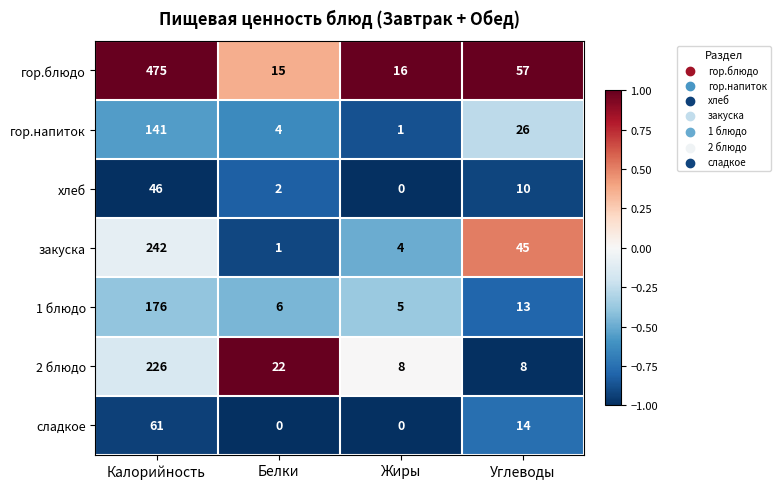

How many distinct data groups are displayed?

7